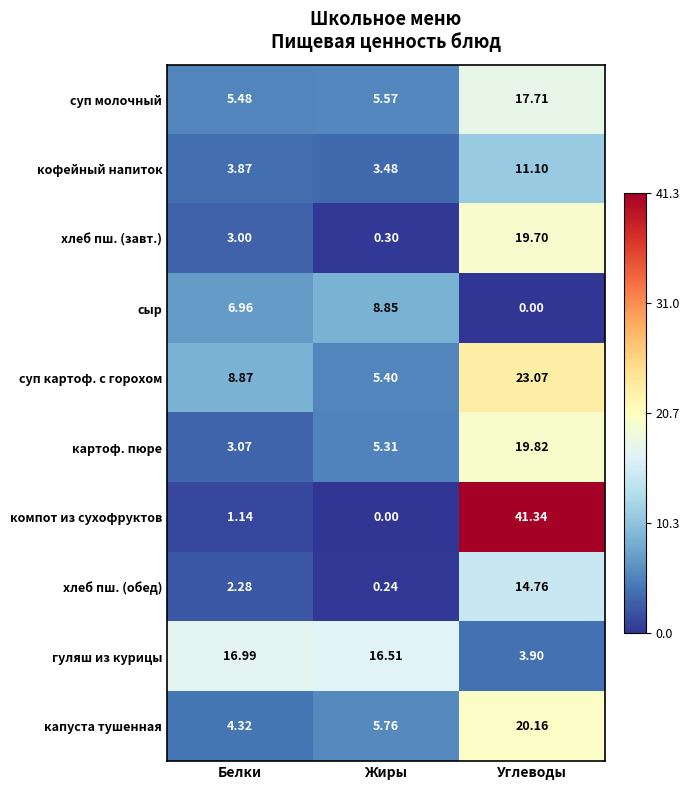

Which series has the widest spread of values?

компот из сухофруктов